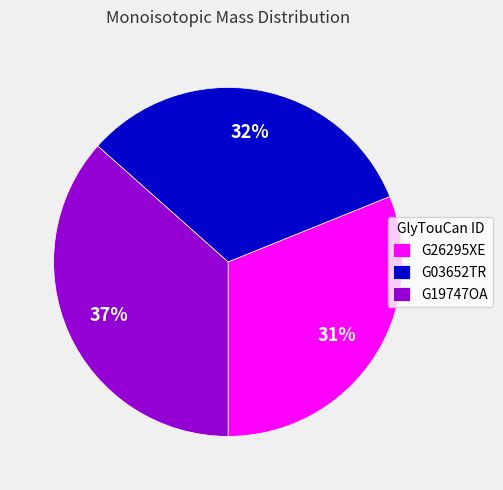

Rank the categories by value from lowest to highest.

G26295XE, G03652TR, G19747OA